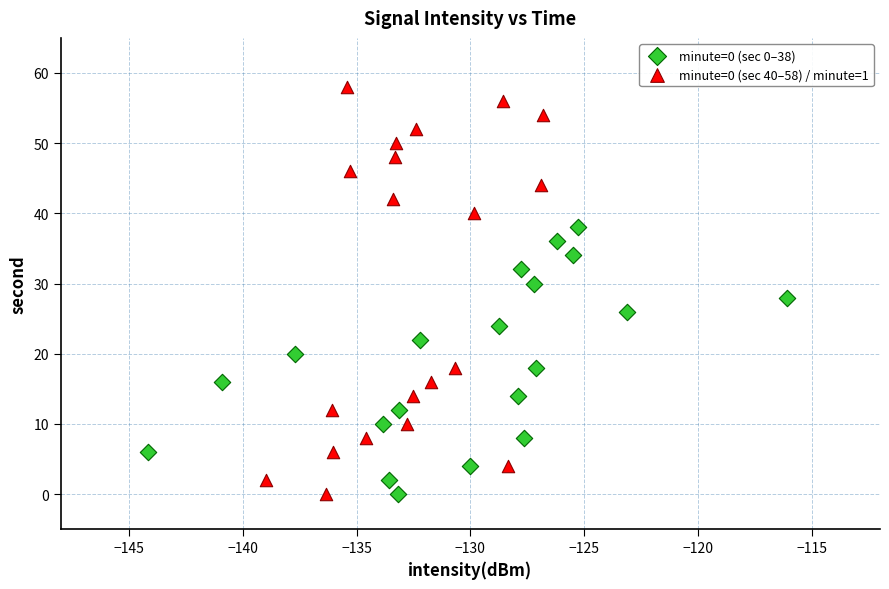

Which series contains the highest Y value?

minute=0 (sec 40–58) / minute=1